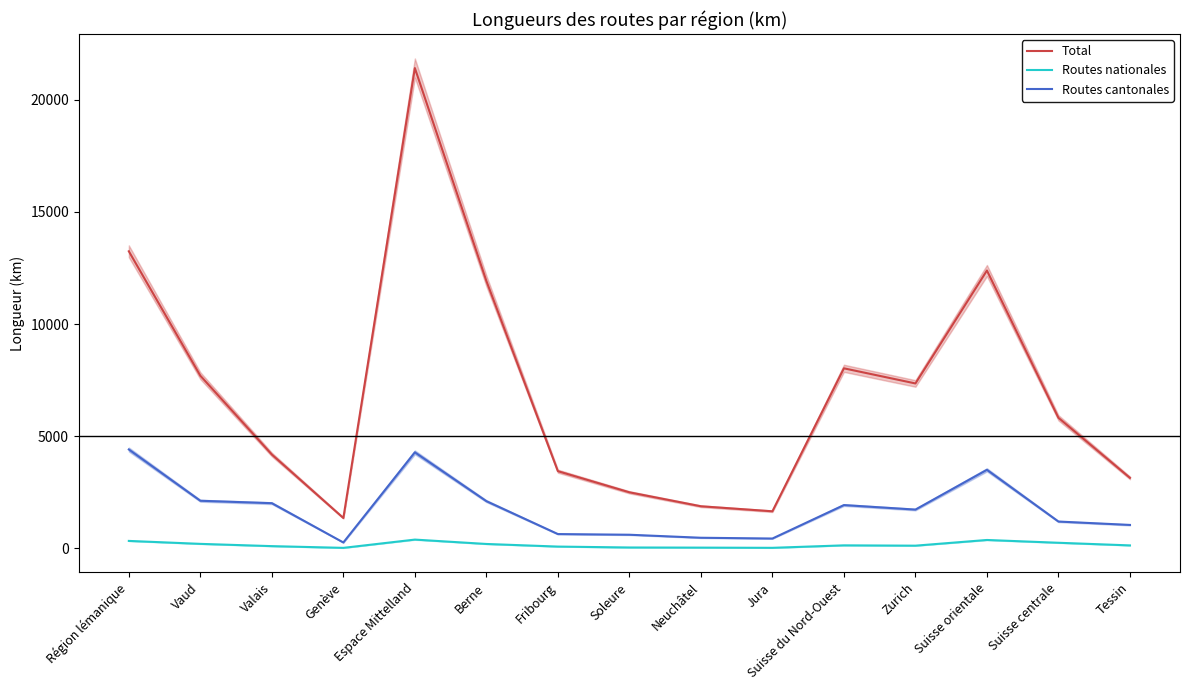

Reading left to right, list all the values displayed in this chart.

Total: 13243.0	7698.5	4186.3	1358.2	21407.5	11921.8	3444.2	2502.8	1880.8	1656.9	8028.0	7353.7	12385.7	5823.1	3146.8
Routes nationales: 336.8	205.3	104.3	27.2	395.5	200.8	84.2	43.8	37.8	28.9	139.0	124.7	378.7	254.1	136.8
Routes cantonales: 4411.2	2126.2	2018.0	267.0	4284.0	2109.0	642.0	612.0	477.7	443.0	1934.0	1733.0	3505.0	1200.0	1049.0